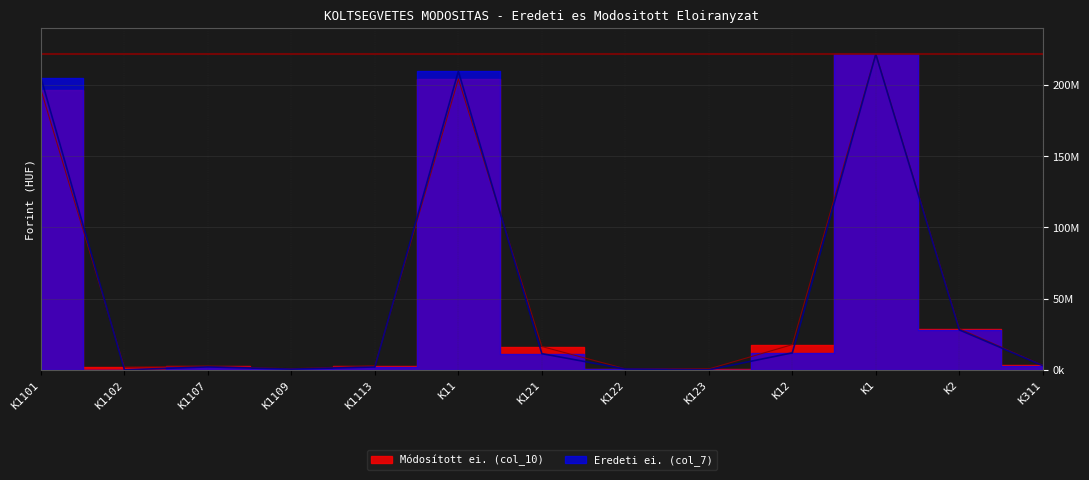

True or false: Eredeti ei. (col_7) has more than 2 points higher than both neighbors.

True